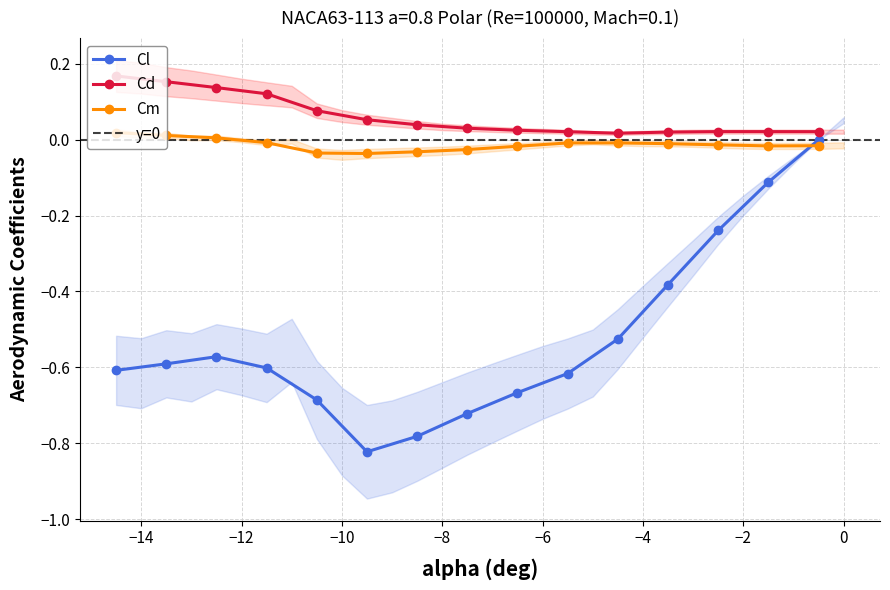

Is this an area chart (filled region under the line)?

No